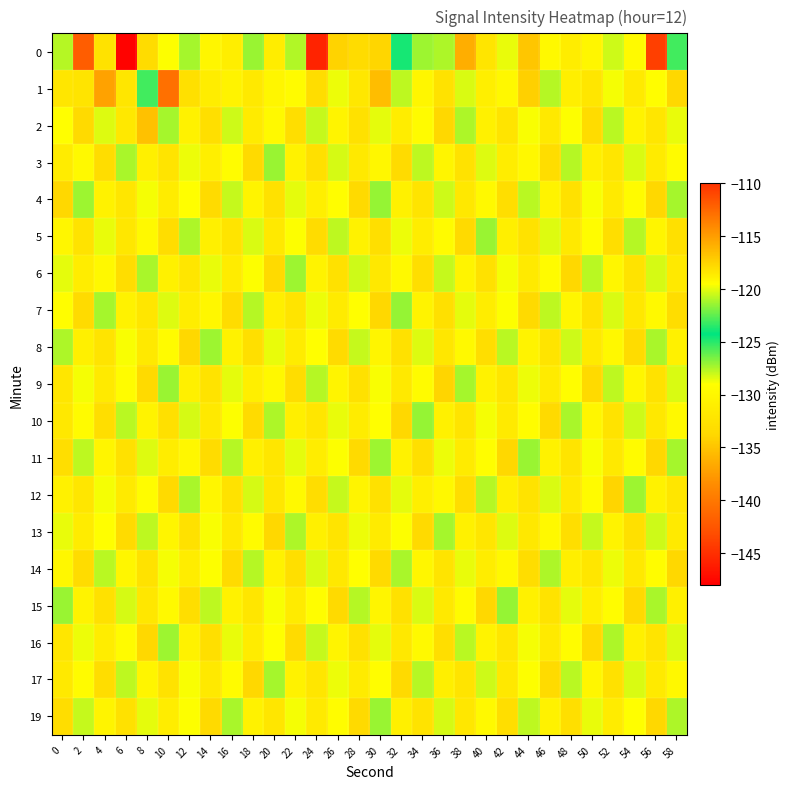

At 40, list the series in order from largest to smallest.

5, 12, 17, 3, 10, 11, 4, 19, 16, 9, 2, 1, 14, 7, 13, 0, 6, 8, 15